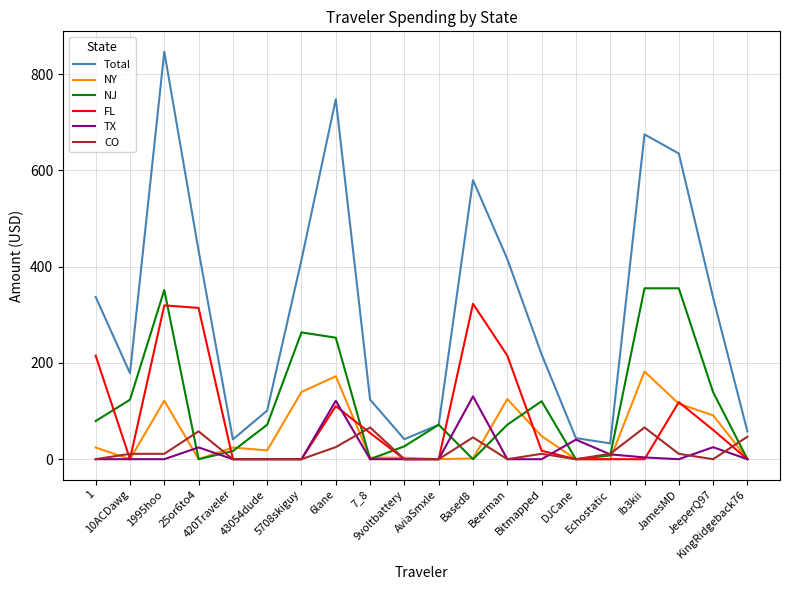

Is it true that FL equals 118.8 at Ib3kii?

False